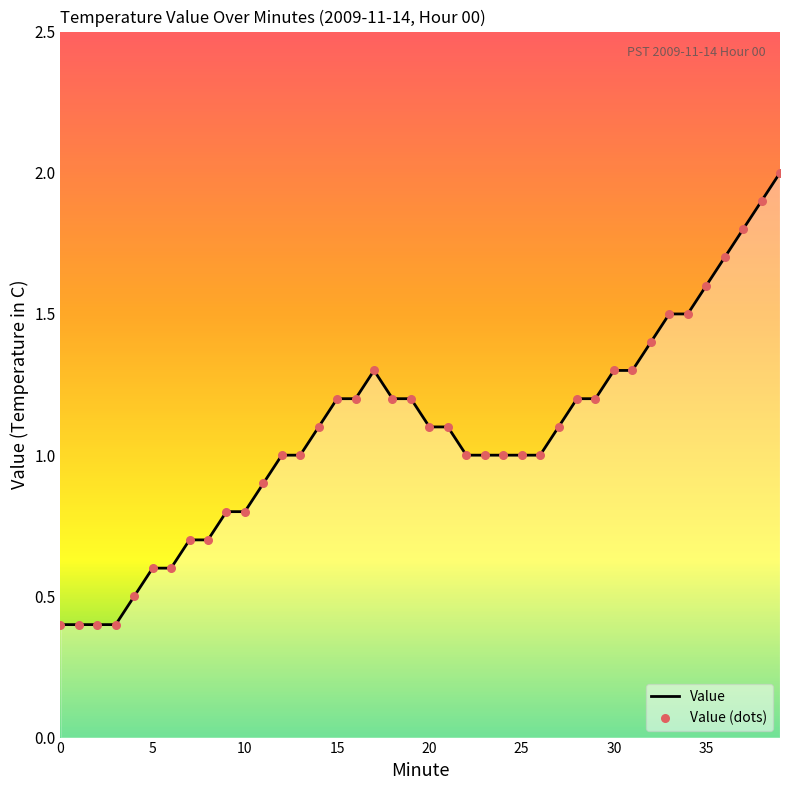

What is the difference between the maximum and minimum values?

1.6